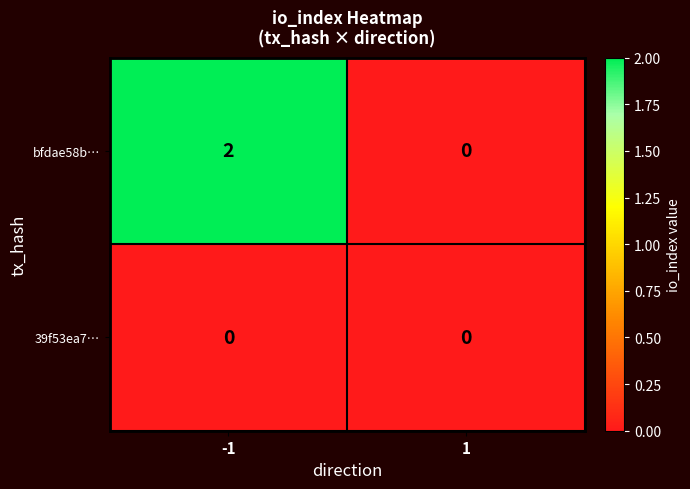

True or false: 39f53ea7… has a value of 0 at -1.

True